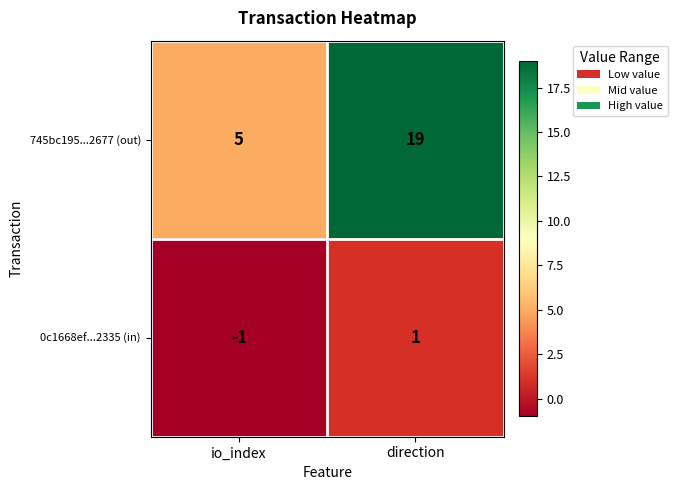

True or false: 0c1668ef...2335 (in) has a value of 0 at direction.

False